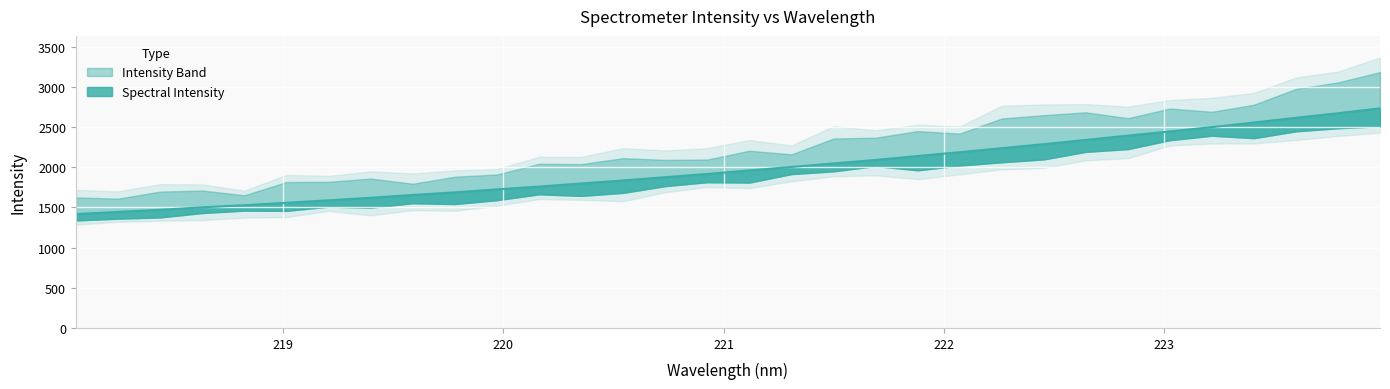

What position from the left is 219.589?

9